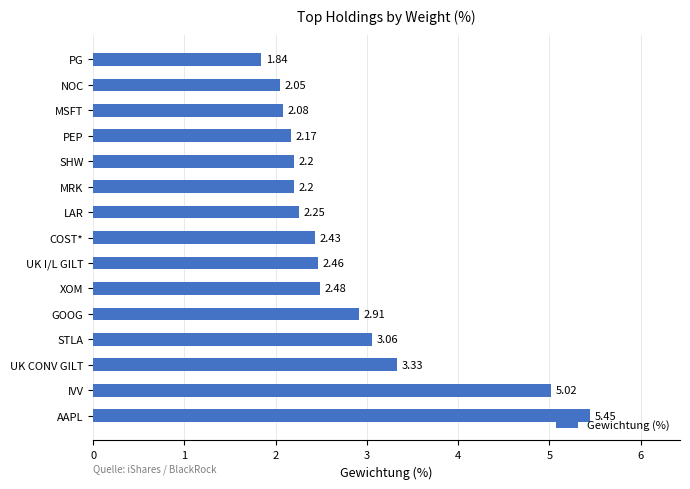

What is the difference between the values at XOM and GOOG?

0.4